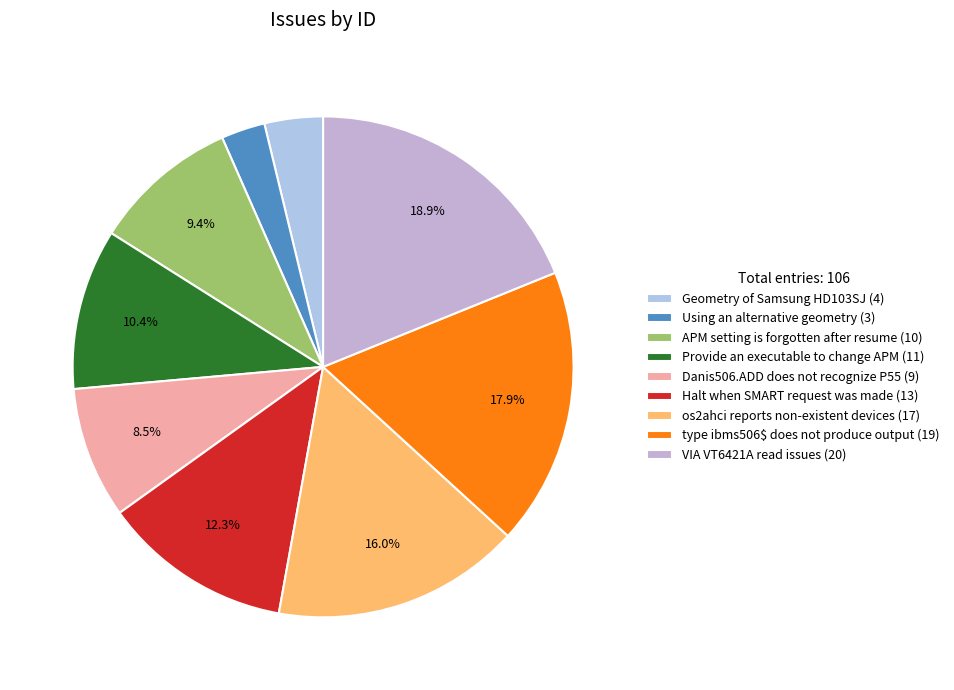

Does Geometry of Samsung HD103SJ account for over 50% of the chart?

No